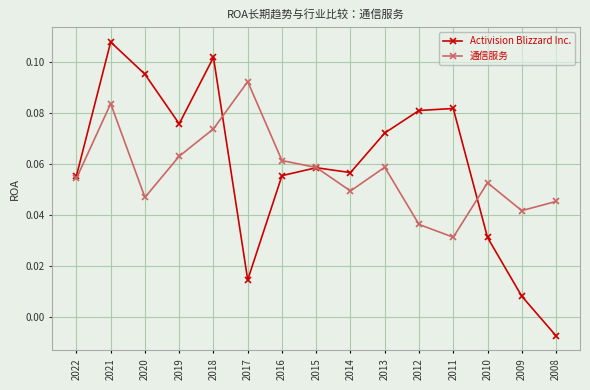

Between 2022 and 2019, which series saw the biggest shift?

Activision Blizzard Inc.